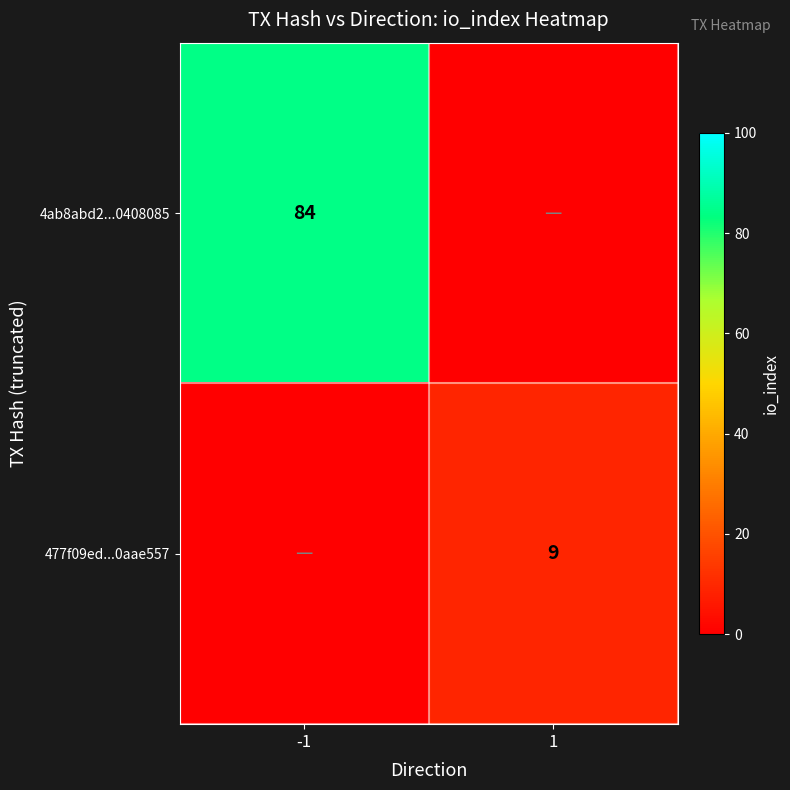

True or false: 477f09ed...0aae557 has a value of 9 at 1.

True